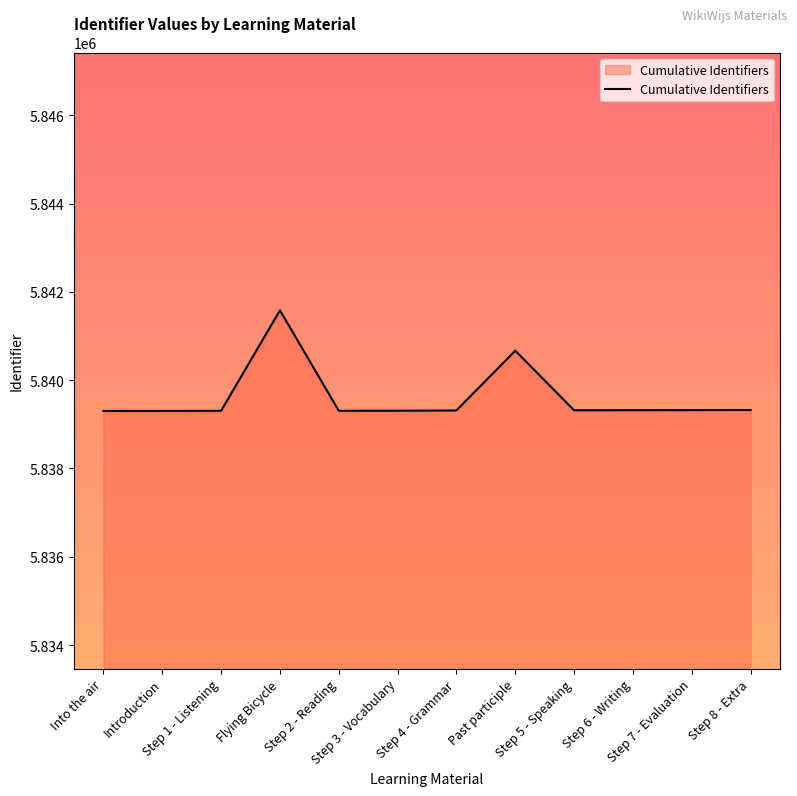

What is the difference between the maximum and minimum values?

2280